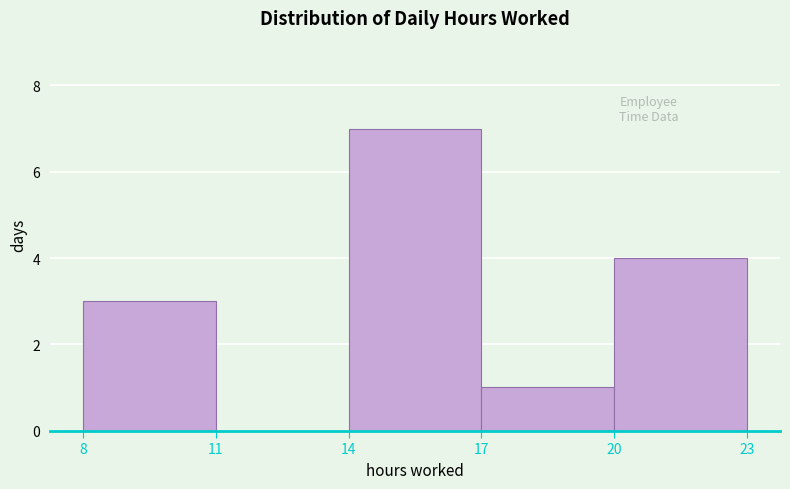

How tall is the bar that spans 14 to 17 on the x-axis? The values are not printed on the chart, so give them approximately, as read against the axis.

7